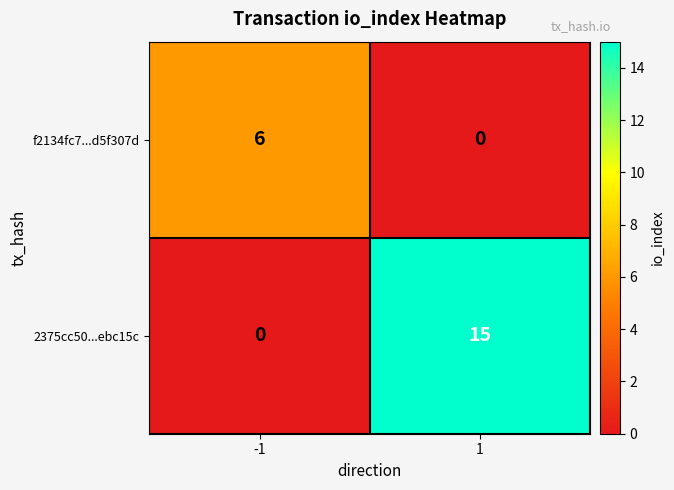

At which category is the sum across all series the highest?

1